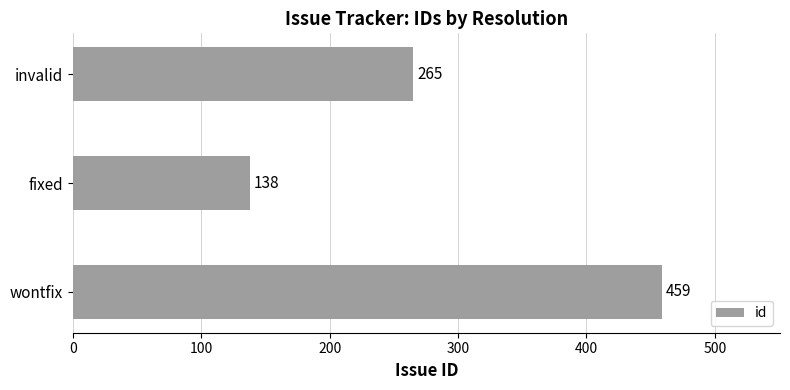

What is the change in value from wontfix to invalid?

-194